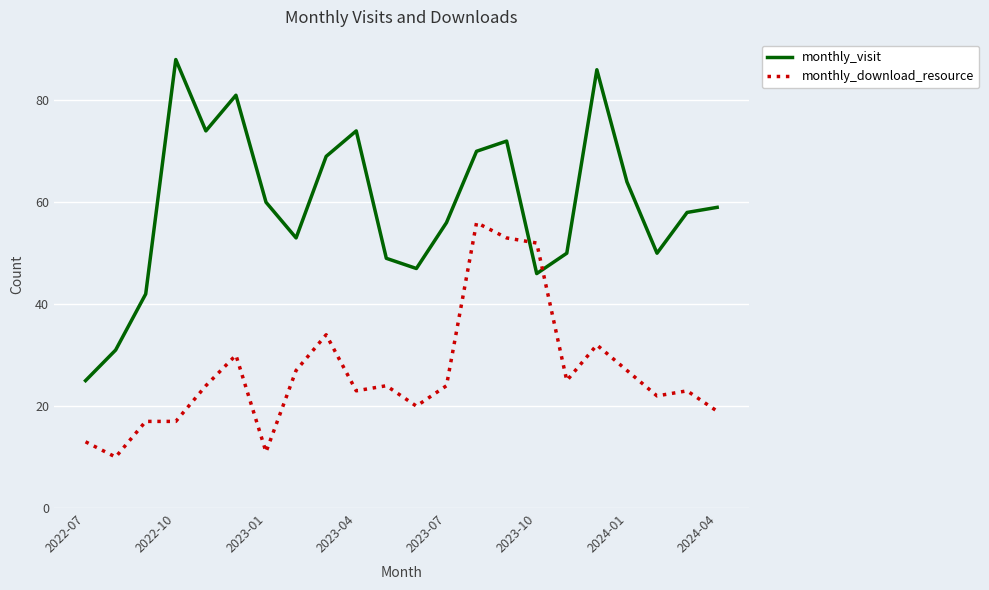

Which series has the largest total across all categories?

monthly_visit